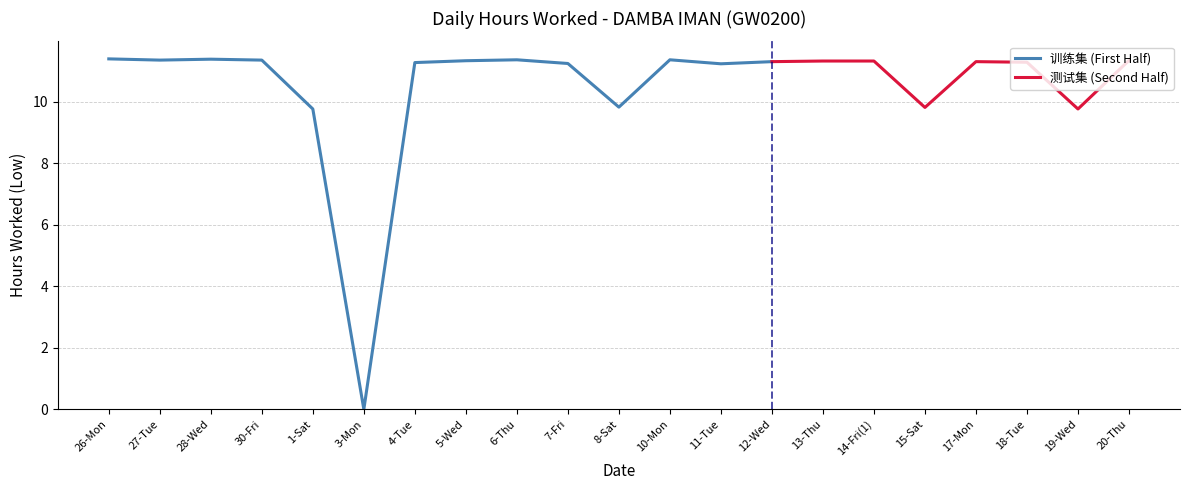

The chart shows a value of 20.1 at 20-Thu. True or false?

False